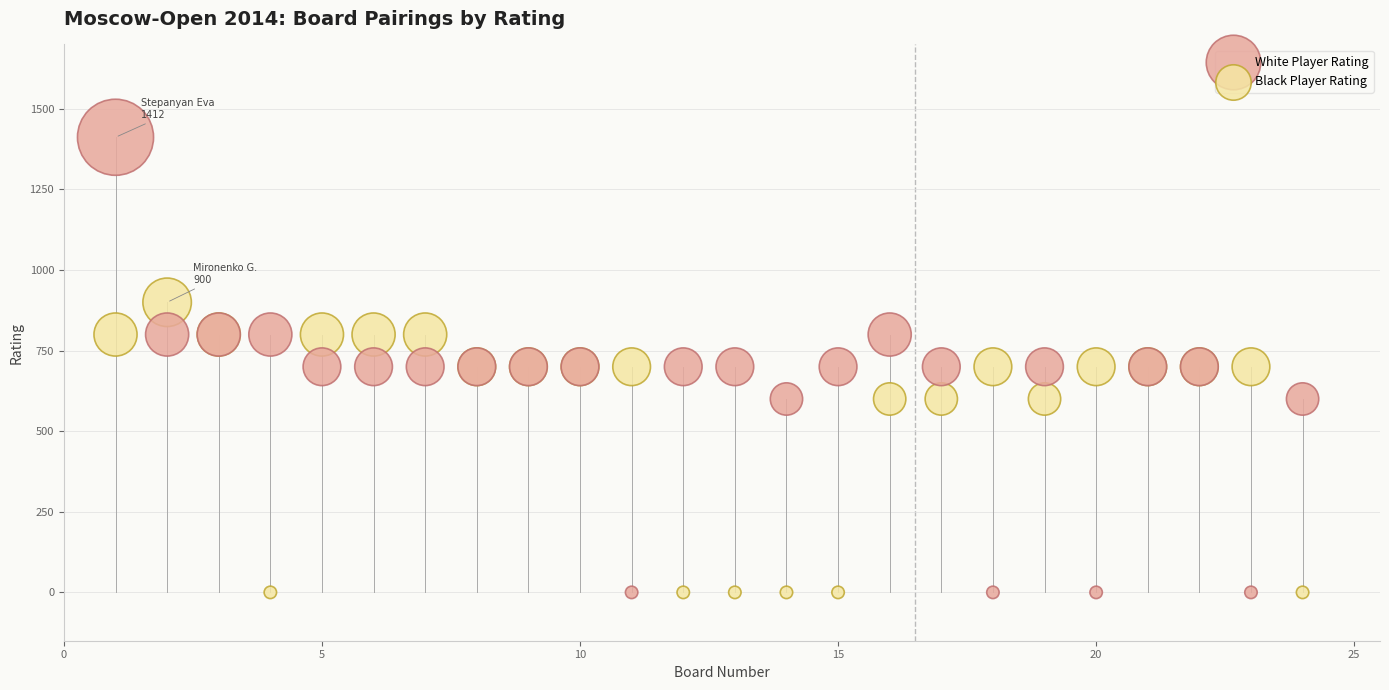

Which series contains the highest Y value?

White Player Rating